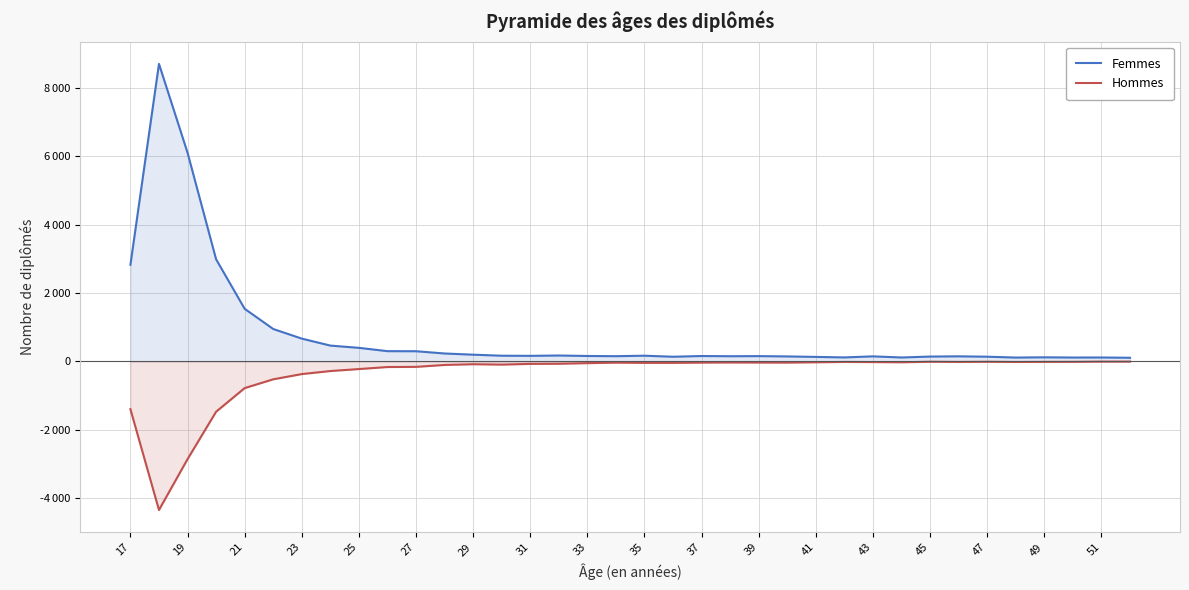

What are all the series names shown in the legend?

Femmes, Hommes